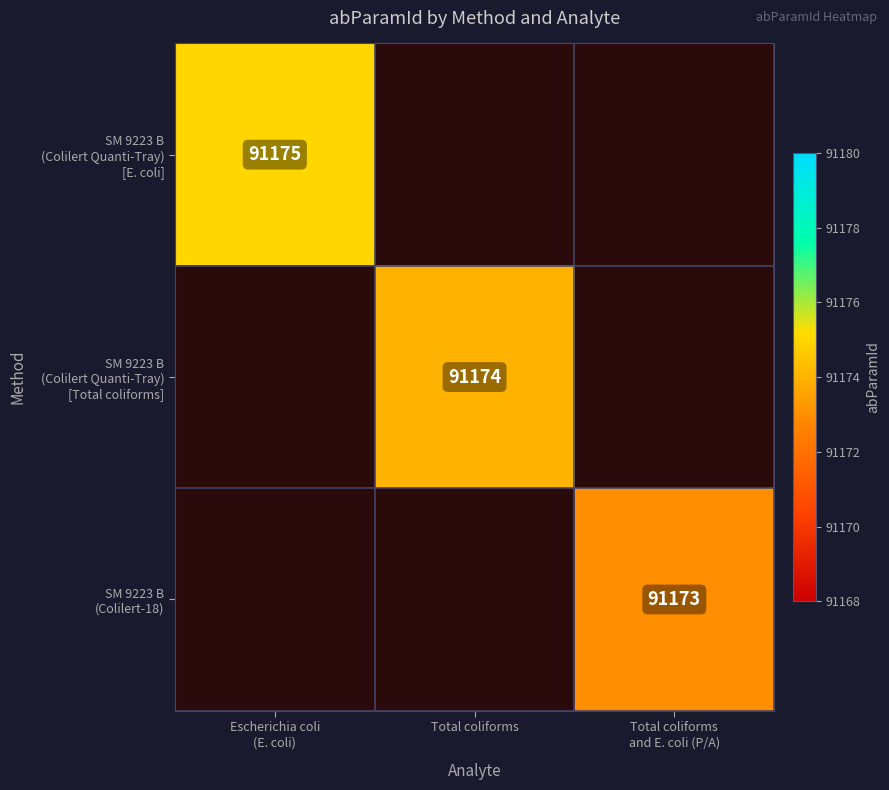

What value does the SM 9223 B (Colilert Quanti-Tray) [E. coli] series have at Escherichia coli (E. coli)?

91175.0